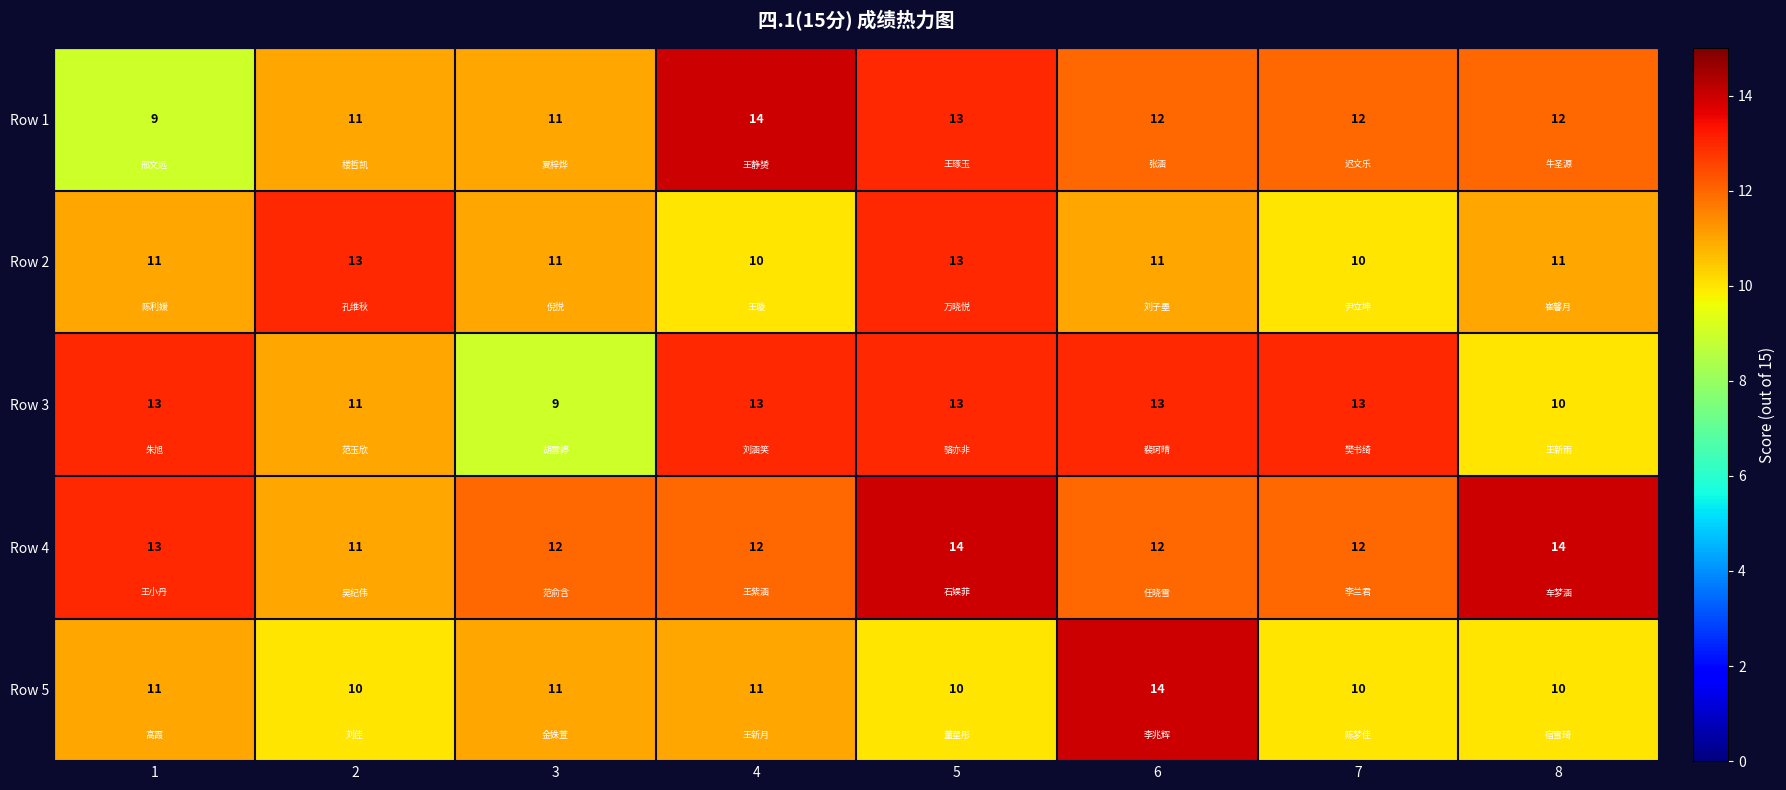

What is the difference between the second highest and minimum values in the Row 2 series?

3